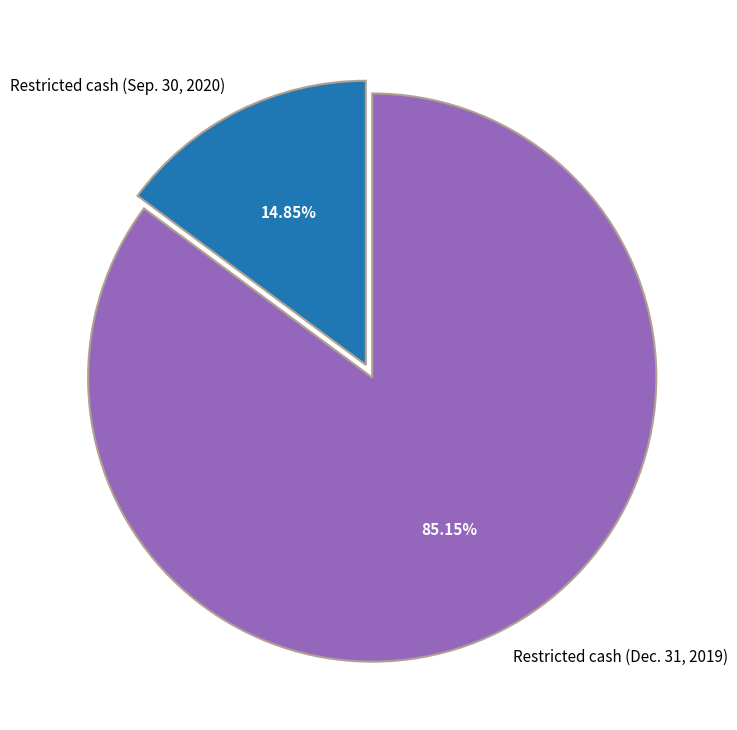

To the nearest percent, what portion does Restricted cash (Sep. 30, 2020) represent?

15%